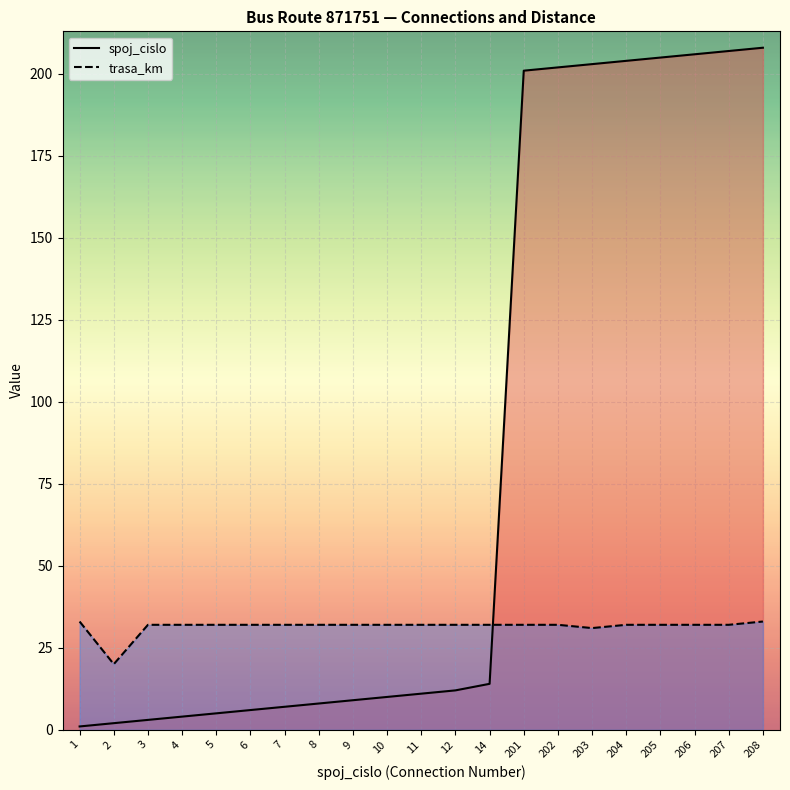

Rank the categories by spoj_cislo value from lowest to highest.

1, 2, 3, 4, 5, 6, 7, 8, 9, 10, 11, 12, 14, 201, 202, 203, 204, 205, 206, 207, 208